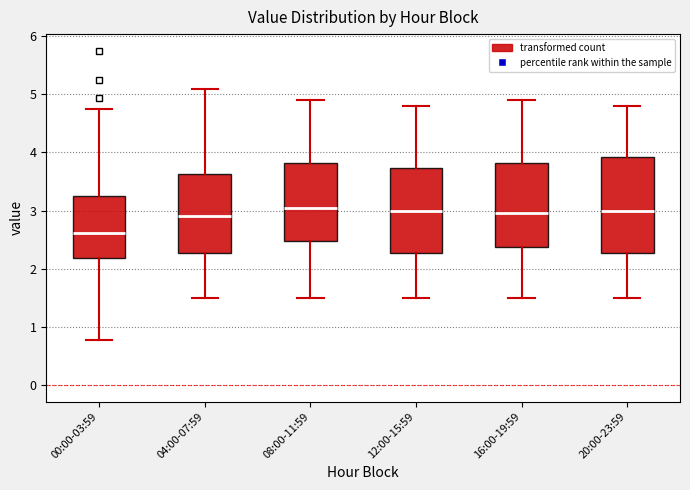

Where does the median line of the box for 12:00-15:59 sit on the y-axis? The values are not printed on the chart, so give them approximately, as read against the axis.

3.0